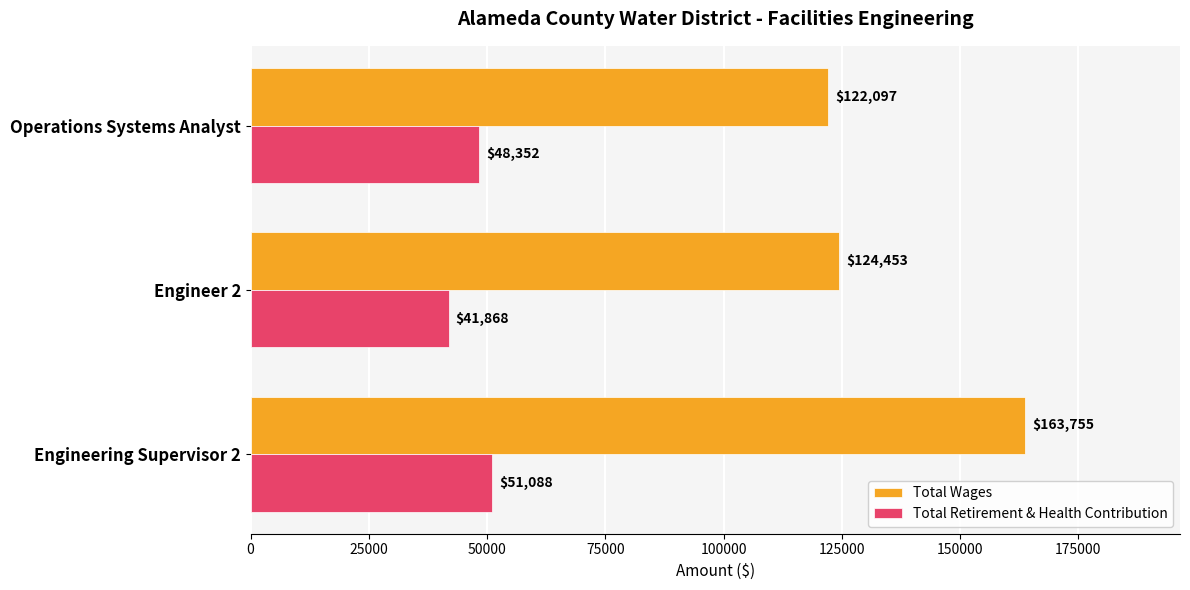

Rank the series by their maximum value, from highest to lowest.

Total Wages, Total Retirement & Health Contribution